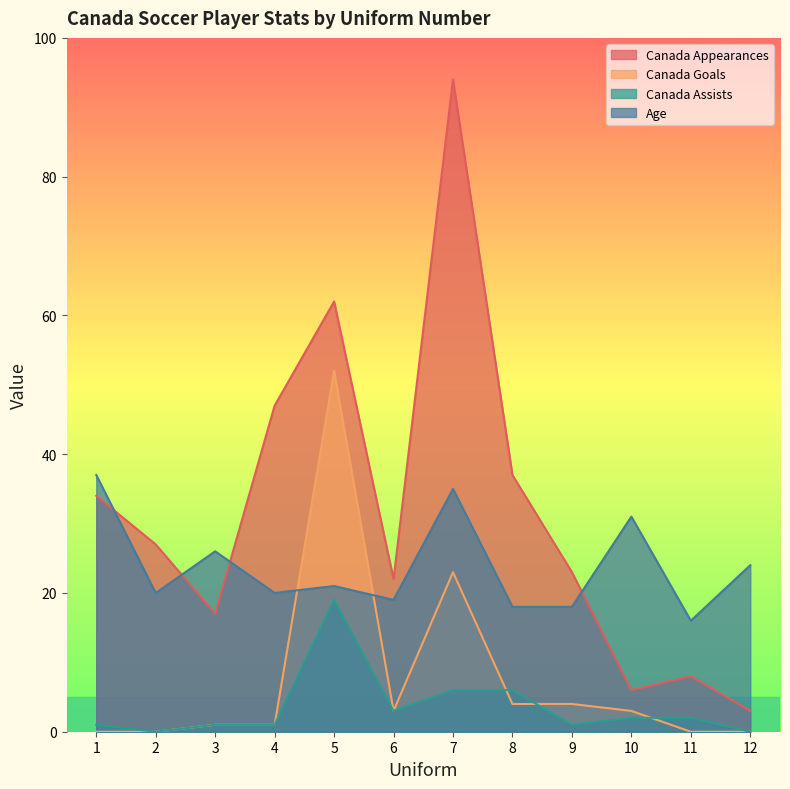

At which category does Canada Appearances reach its first local valley?

3